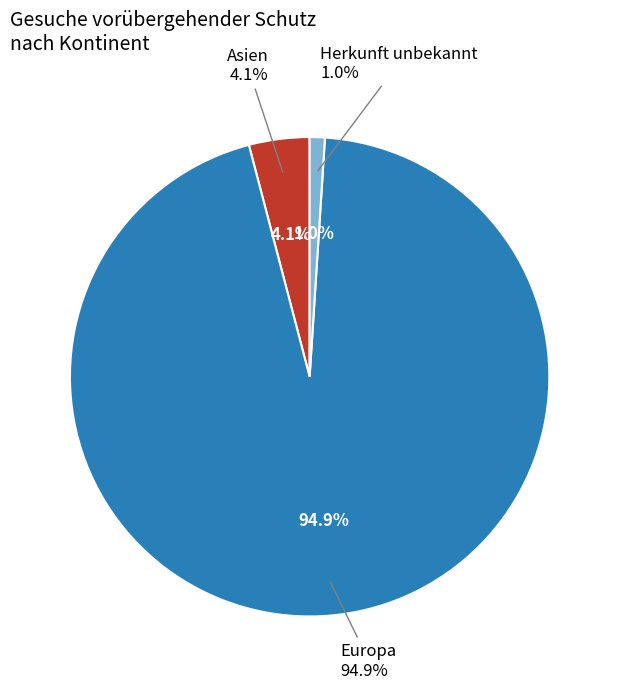

True or false: Herkunft unbekannt accounts for 1% of the total.

True